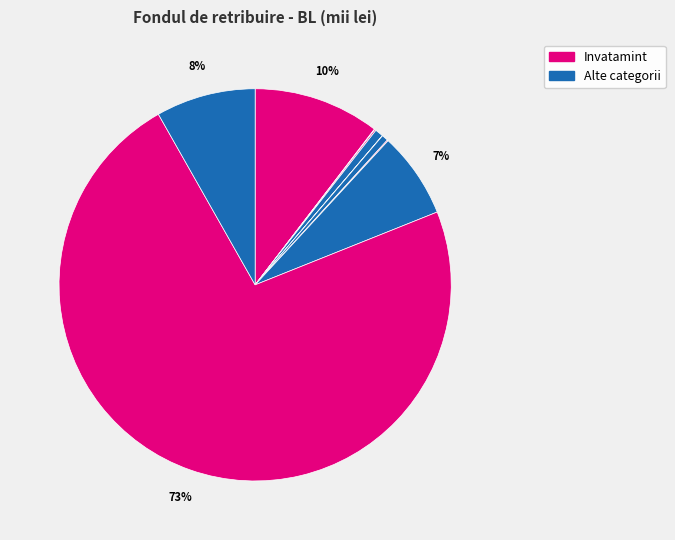

To the nearest percent, what is the difference between the largest and smallest slice percentages?

73%